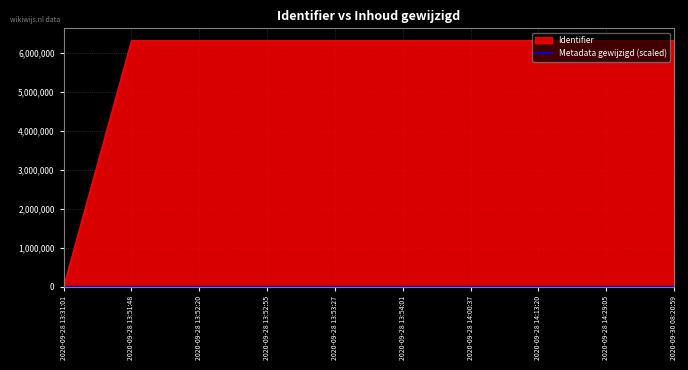

True or false: the data shows 115.6 at 2020-09-28 13:52:55.

False